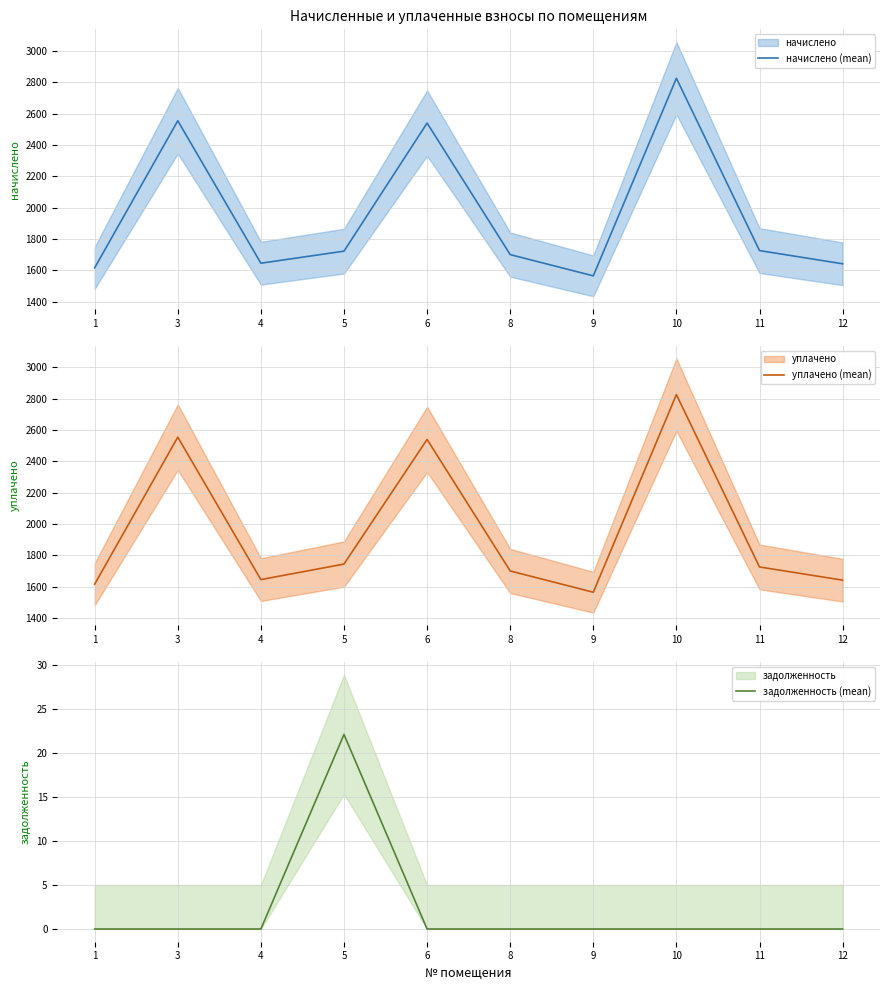

Reading left to right, what are all the values shown in this chart?

начислено (mean): 1616.7	2555.2	1646.0	1723.0	2540.6	1701.0	1565.4	2826.5	1726.7	1642.4
уплачено (mean): 1616.7	2555.2	1646.0	1745.1	2540.6	1701.0	1565.4	2826.5	1726.7	1642.4
задолженность (mean): 0.0	0.0	0.0	22.1	0.0	0.0	0.0	0.0	0.0	0.0